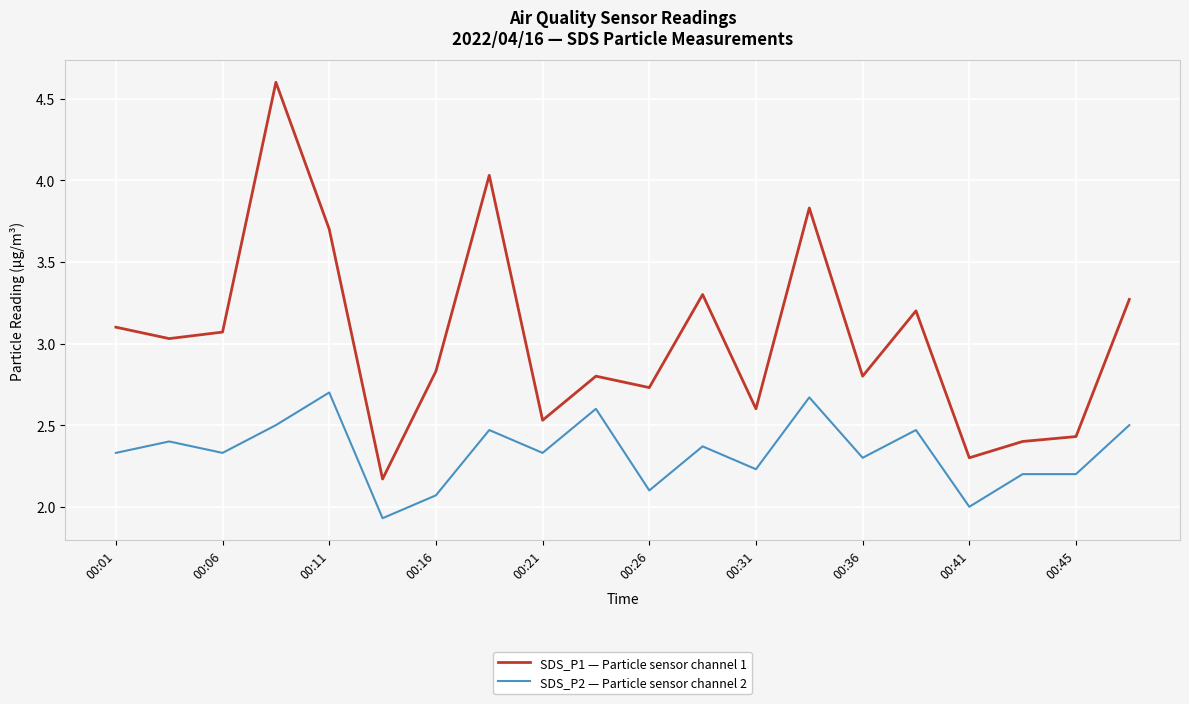

True or false: SDS_P1 — Particle sensor channel 1 and SDS_P2 — Particle sensor channel 2 cross at least once.

False